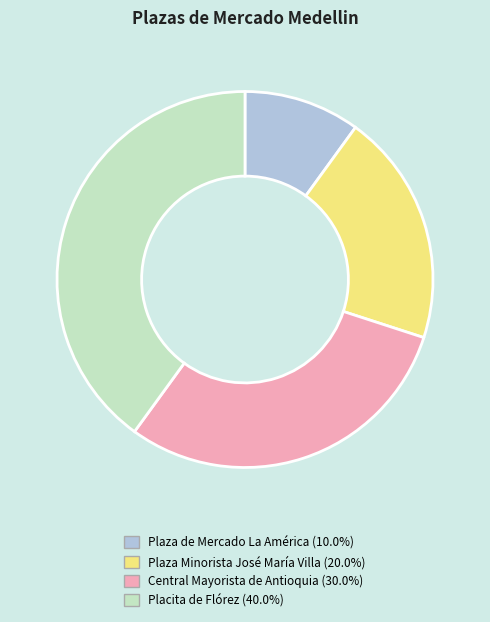

Is the sum of Plaza Minorista José María Villa and Plaza de Mercado La América greater than half?

No